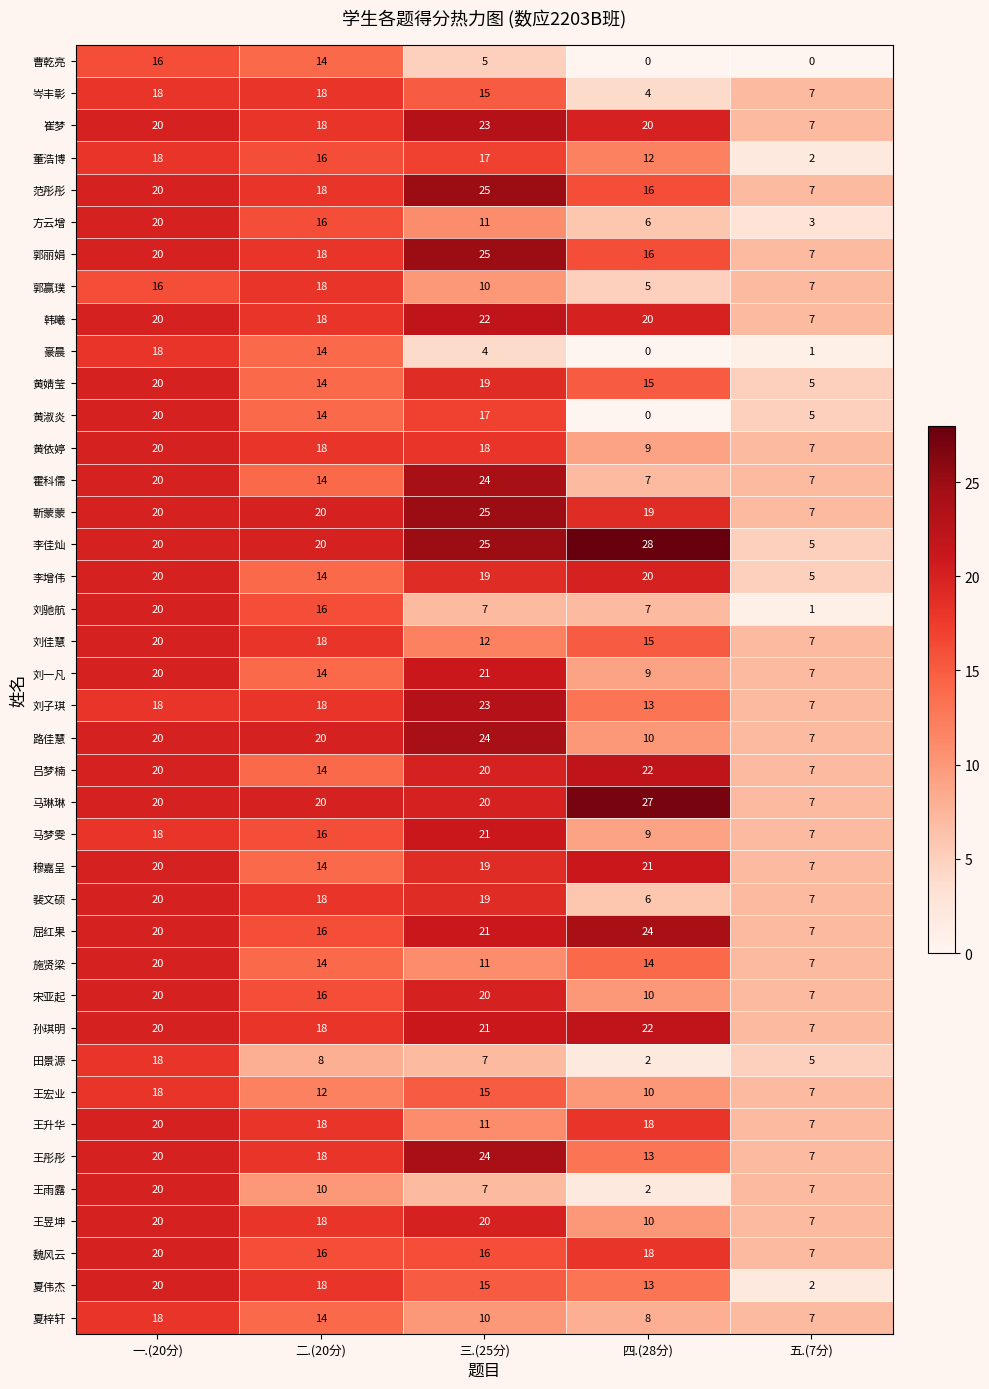

What is the difference between the highest and lowest values at 五.(7分)?

7